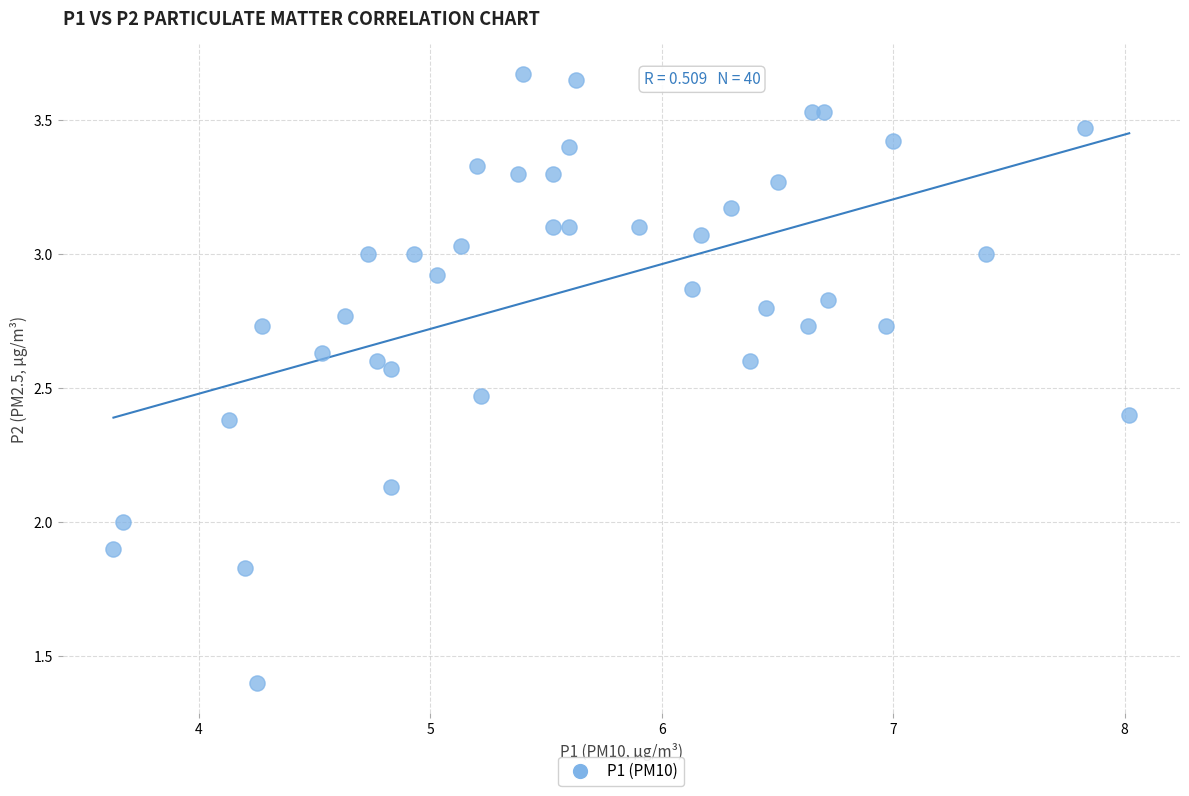

What is the range of Y values (max minus min)?

2.3